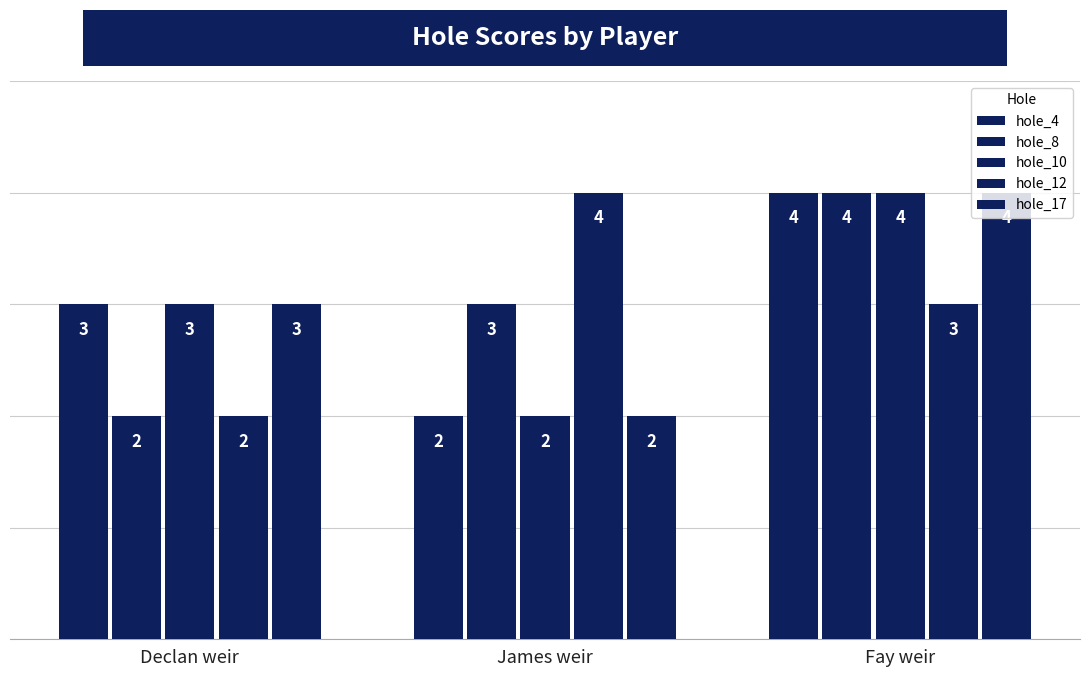

Count the number of categories in the chart.

3